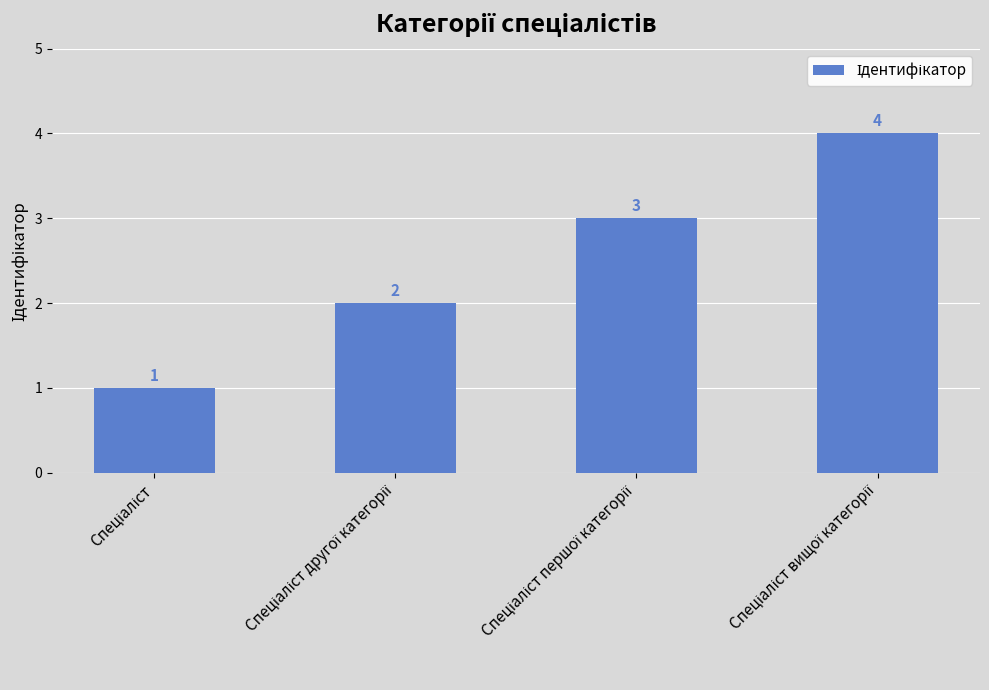

What is the maximum value shown in the chart?

4